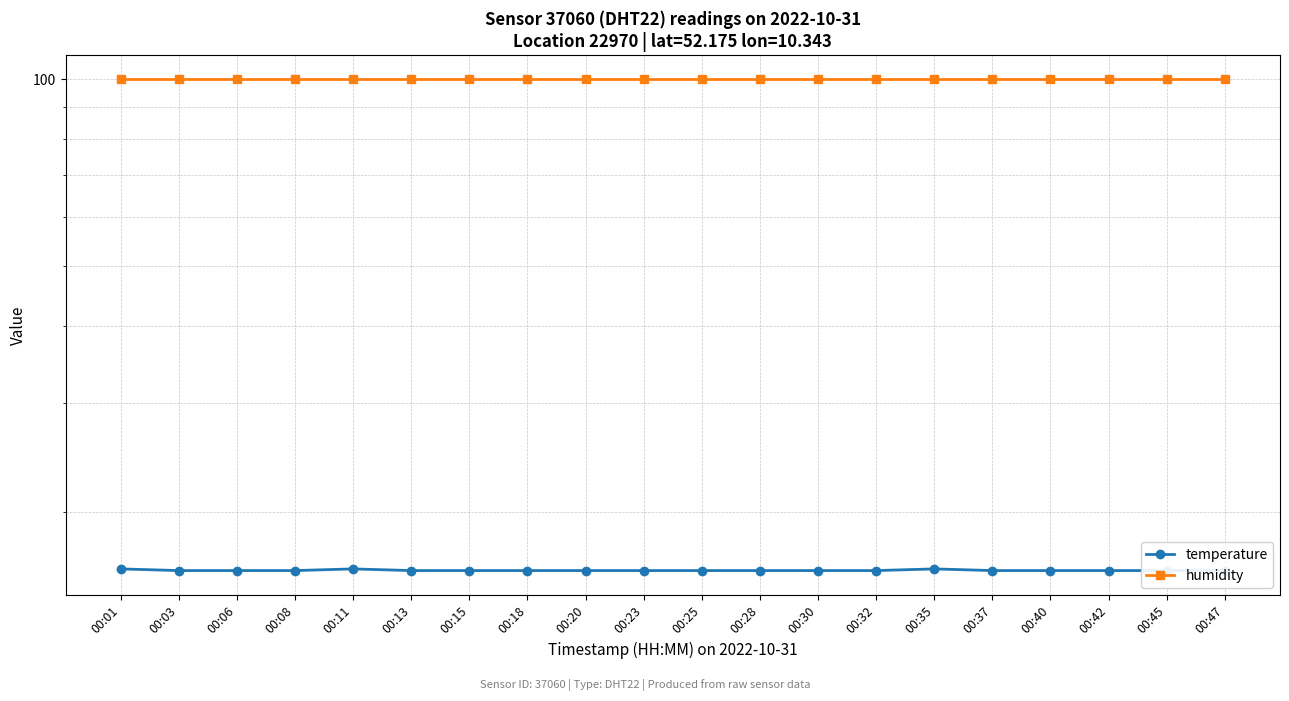

Where is the first local maximum for temperature?

00:11